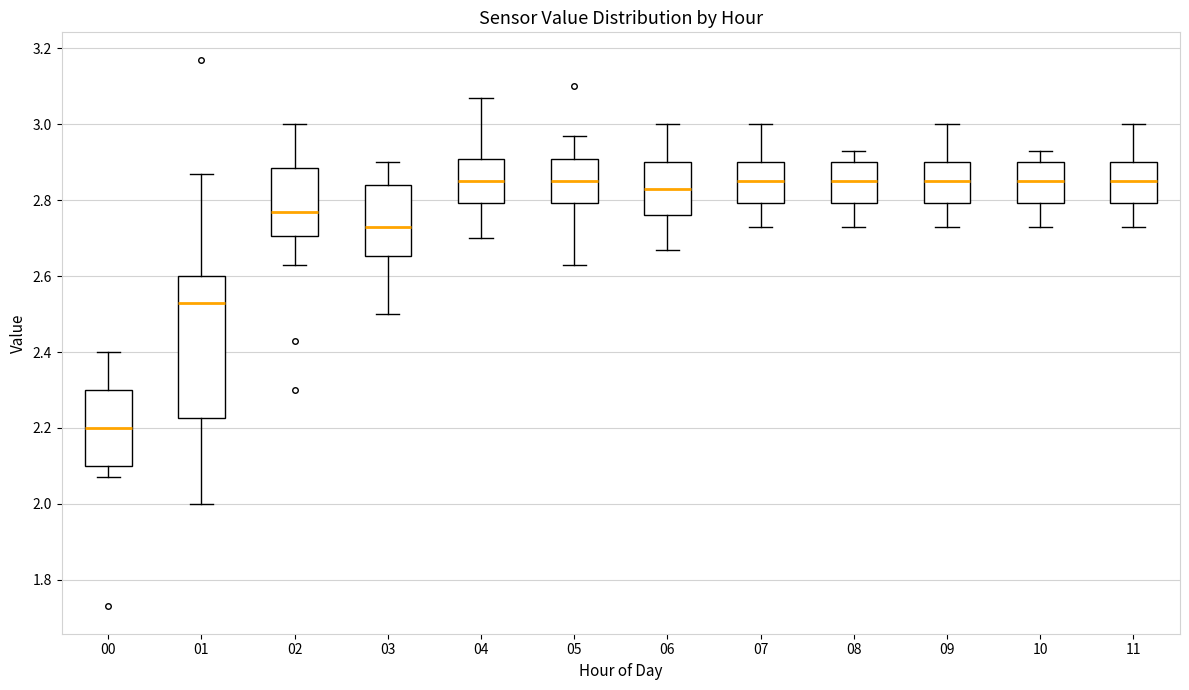

Which box has the lowest median line?

00